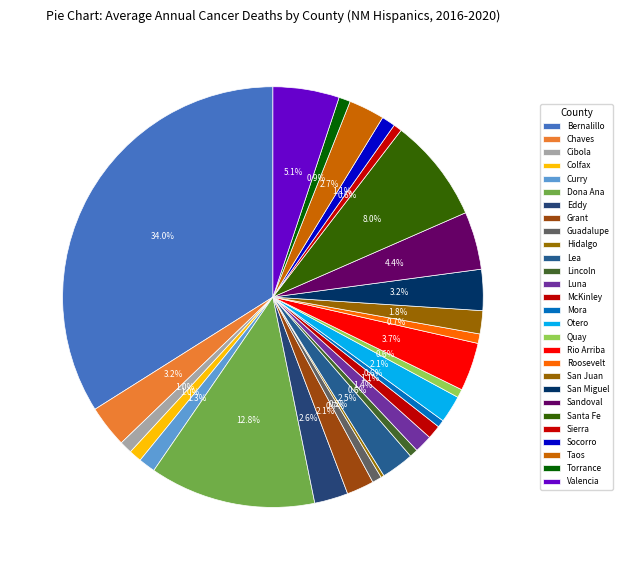

Which category has the biggest portion of the pie?

Bernalillo